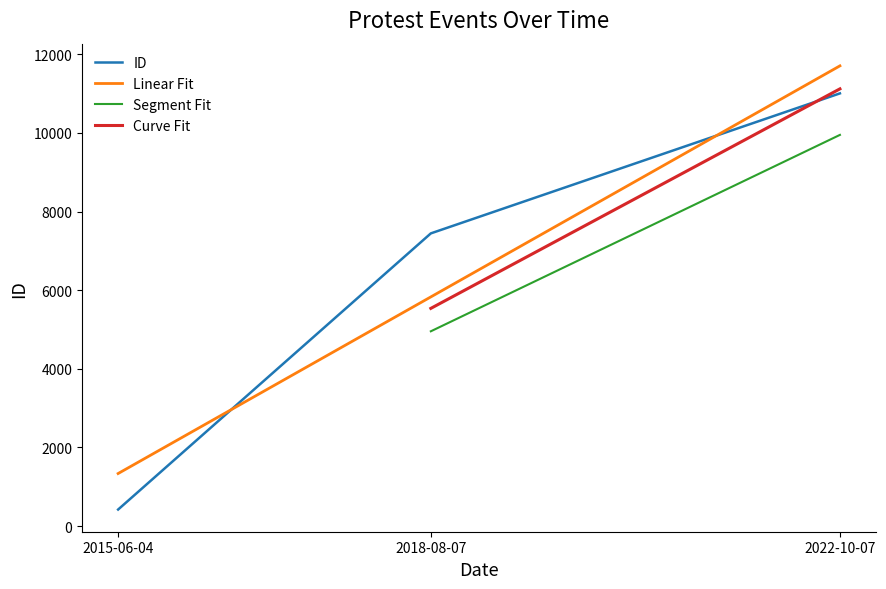

How many values exceed 7444?

1